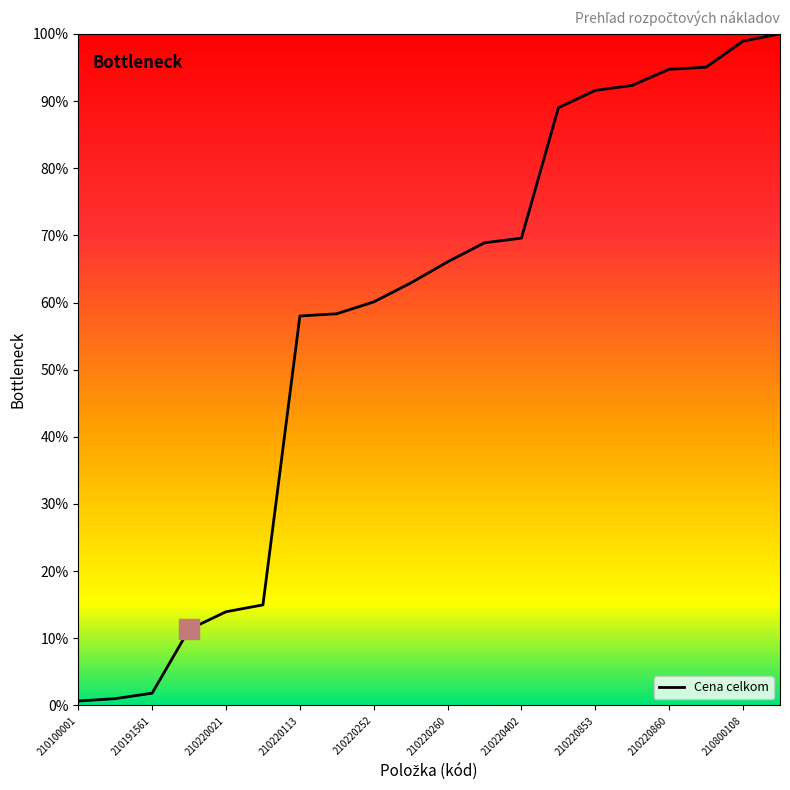

What is the difference between the maximum and minimum values?

99.3